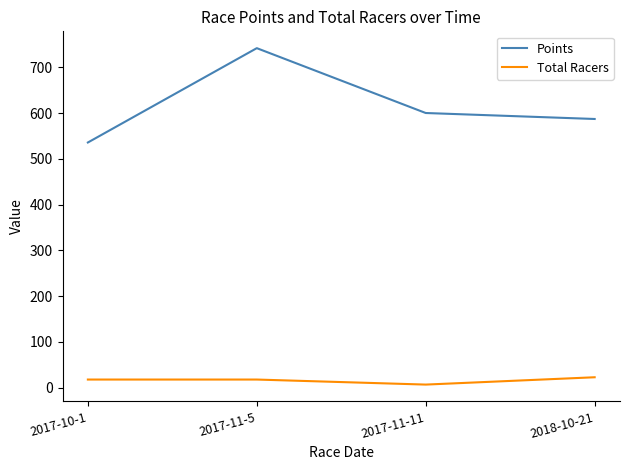

Which series has the largest total across all categories?

Points